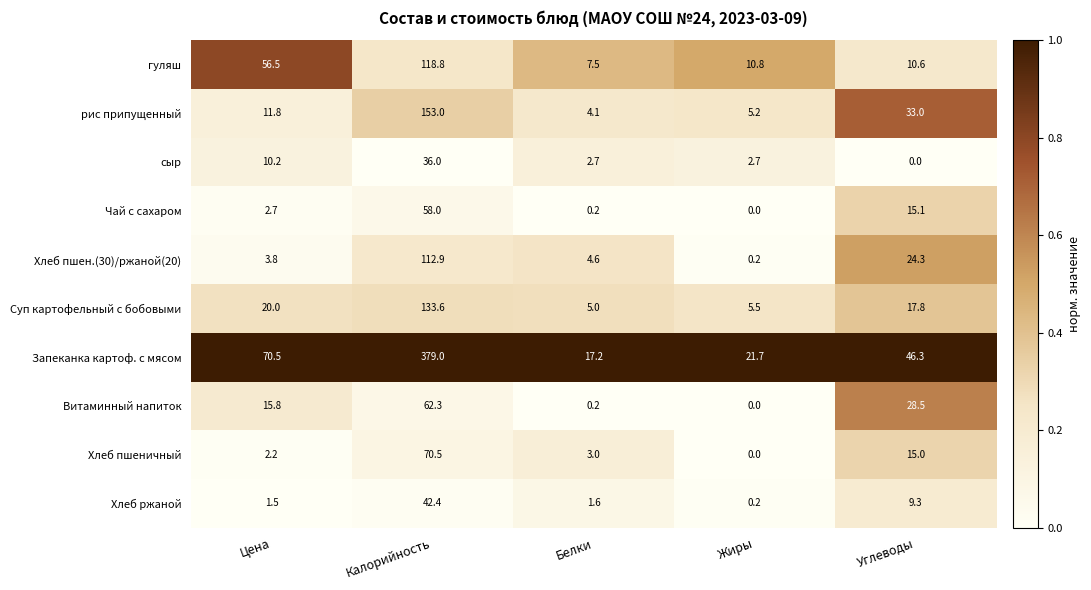

What is the approximate value of сыр at Жиры?

2.7